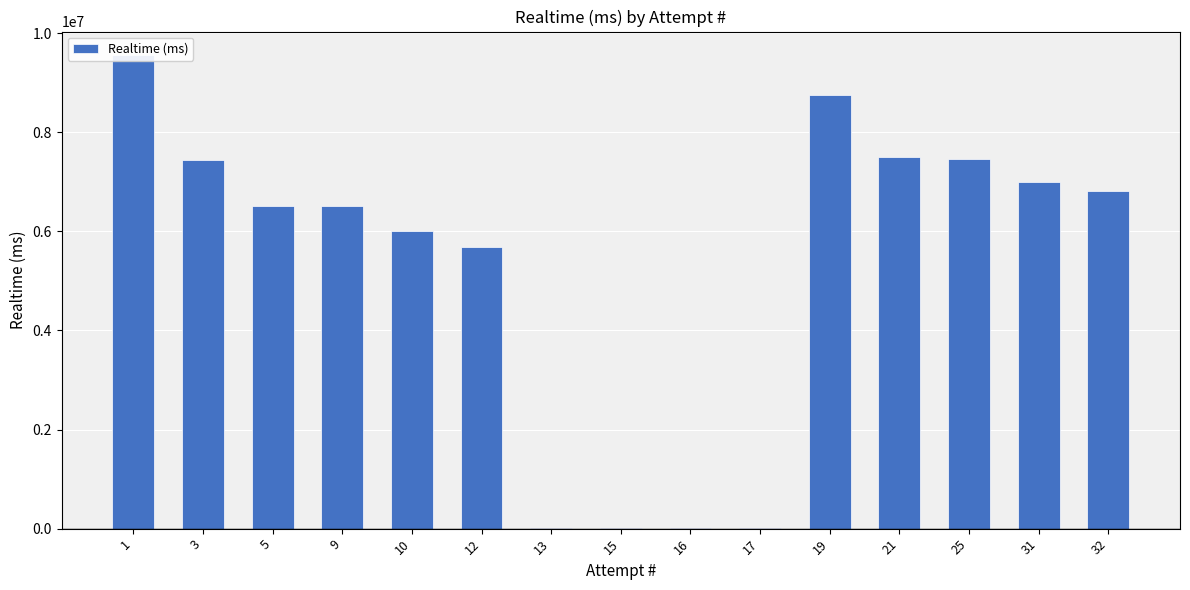

What is the minimum value shown in the chart?

5703